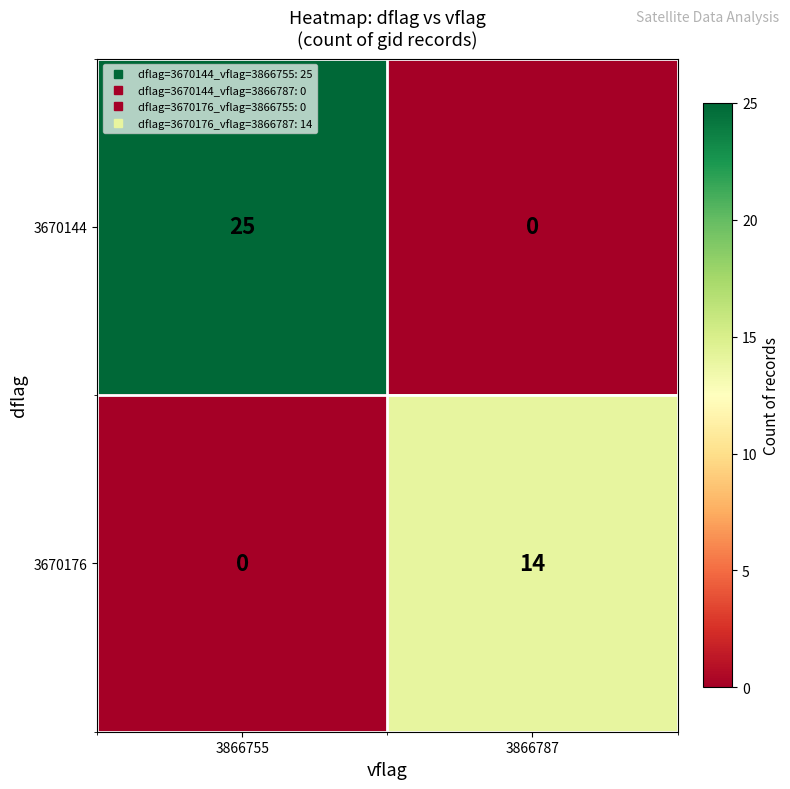

True or false: 3670176 has a value of 14 at 3866787.

True